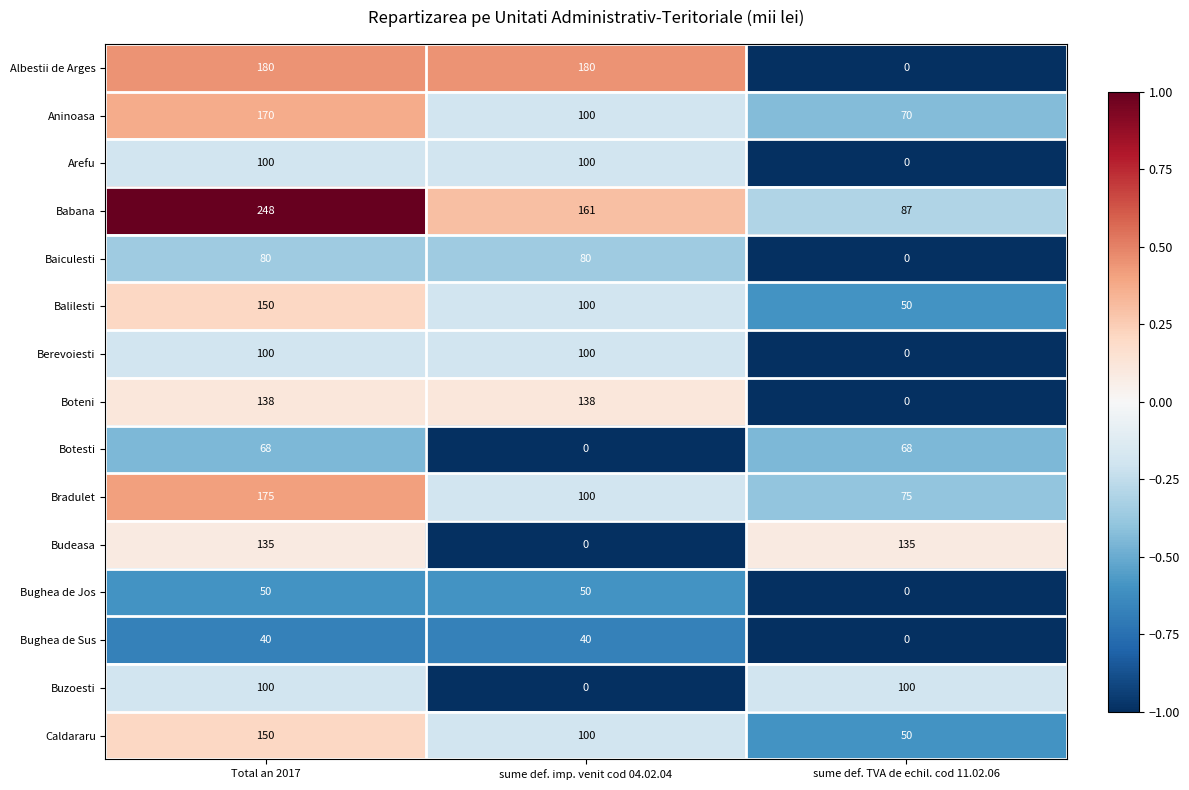

Which series has the largest total across all categories?

Babana